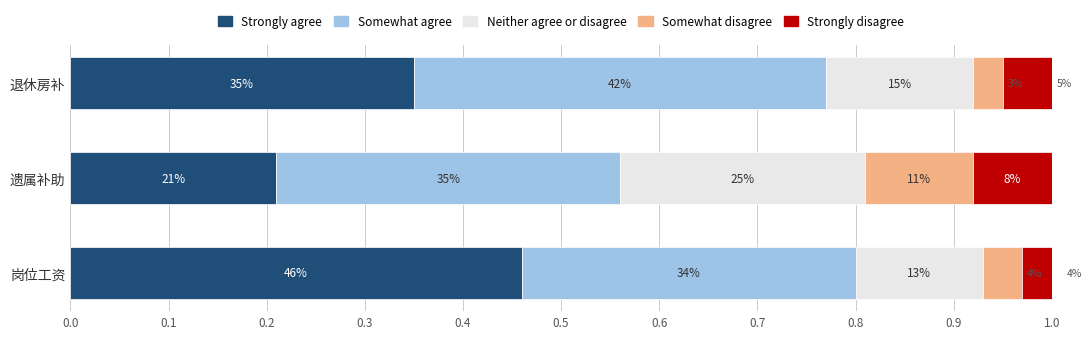

The value of Somewhat agree at 退休房补 is 0.4. True or false?

True